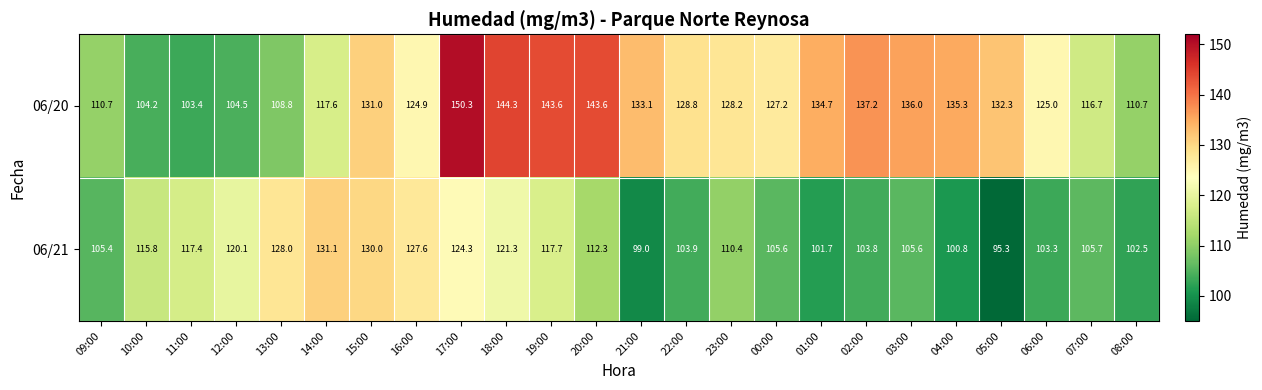

Is it true that 06/20 equals 60.9 at 18:00?

False